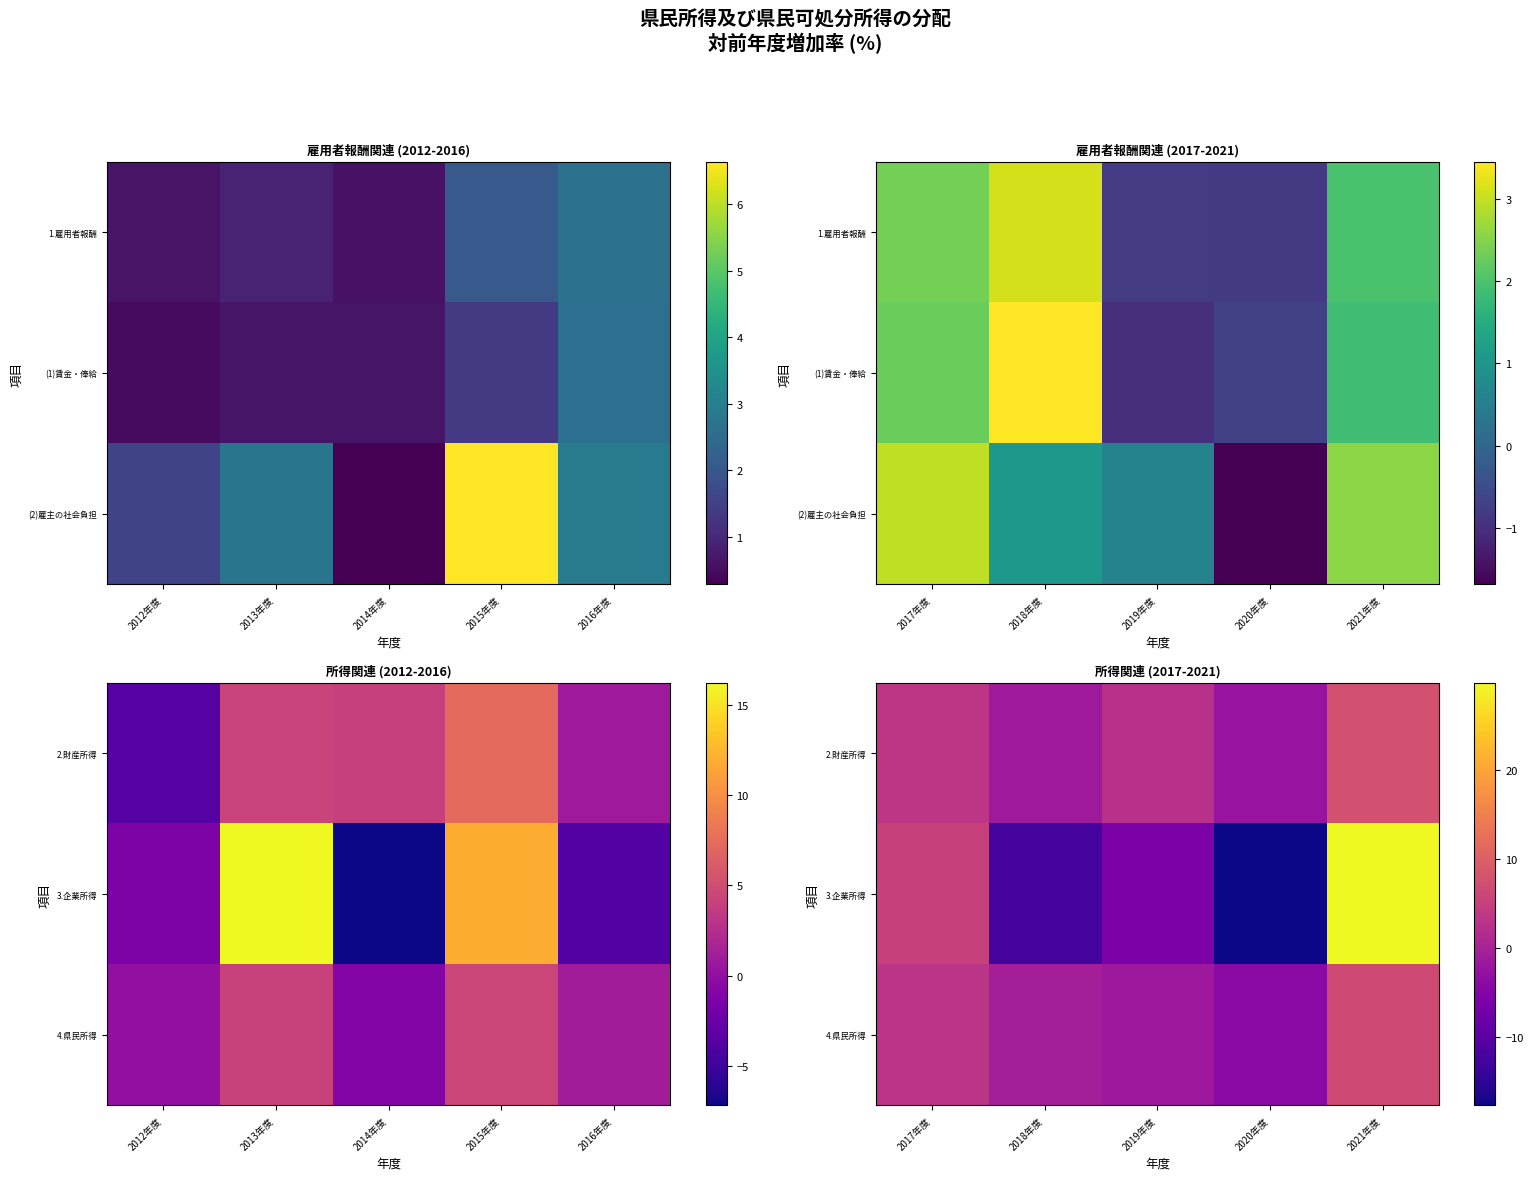

What is the difference between the second highest and minimum values in the 3.企業所得 series?

22.9